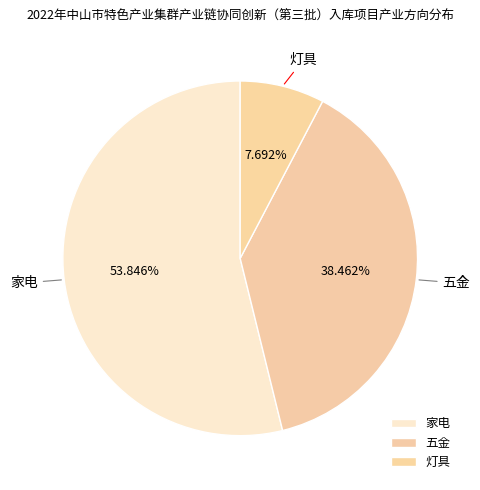

Count the number of slices in the pie.

3